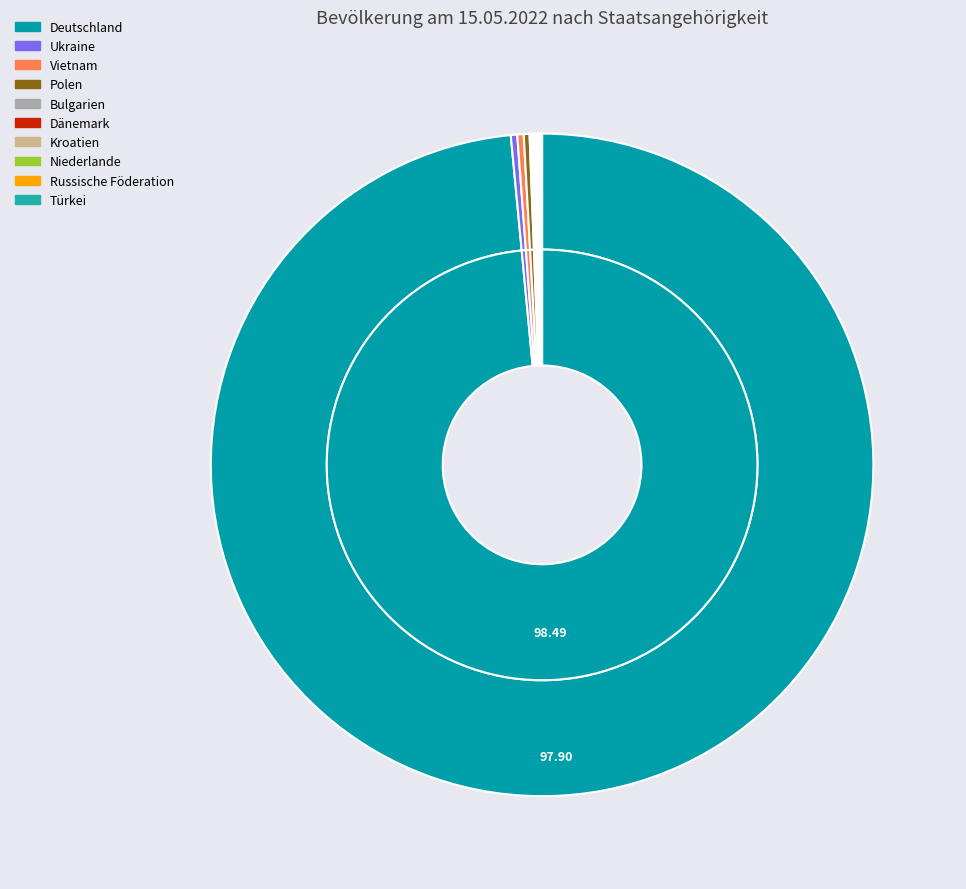

What is the smallest slice in the pie chart?

Bulgarien